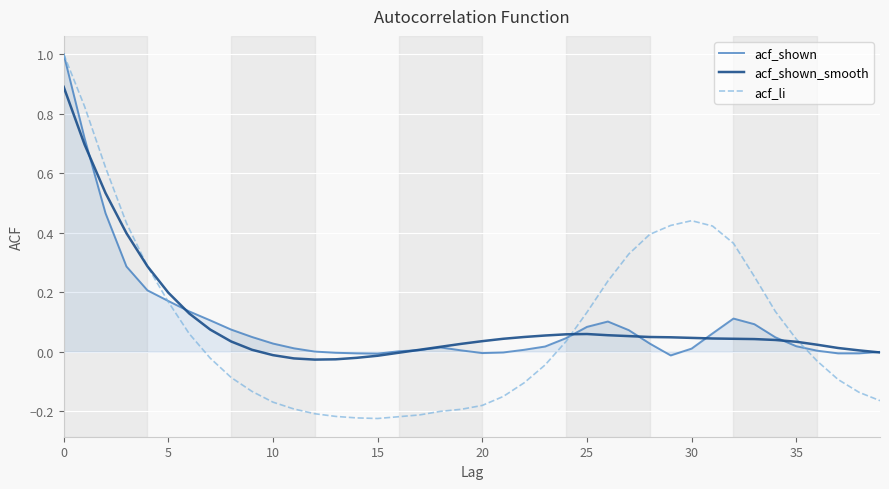

Which series has the largest range (max minus min)?

acf_li